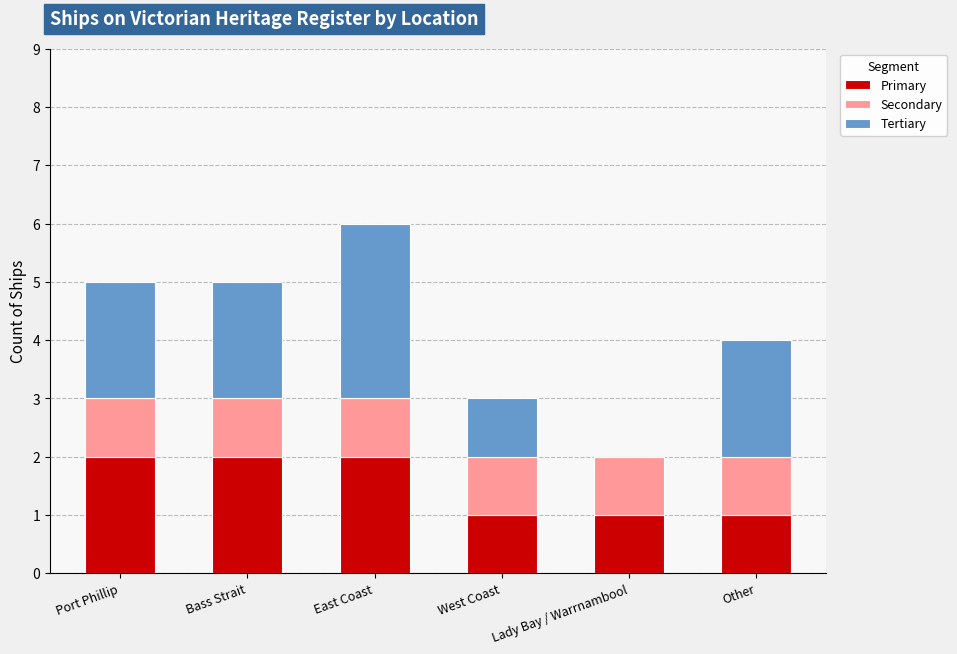

True or false: Primary has a value of 3 at Port Phillip.

False